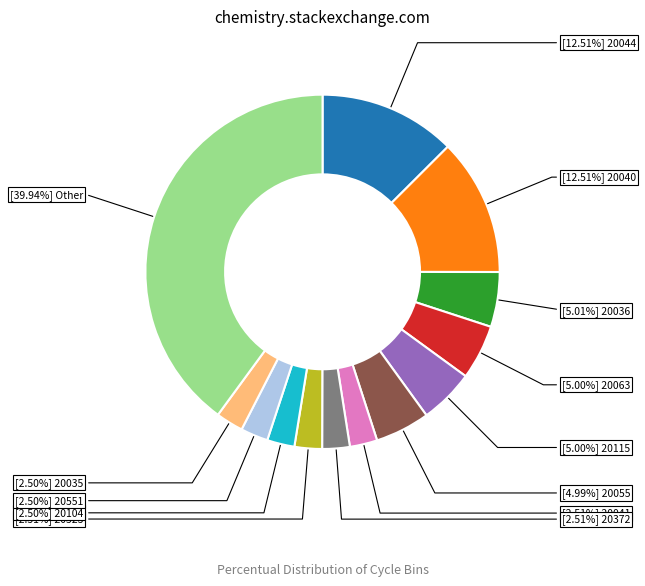

Does any single category account for the majority?

No